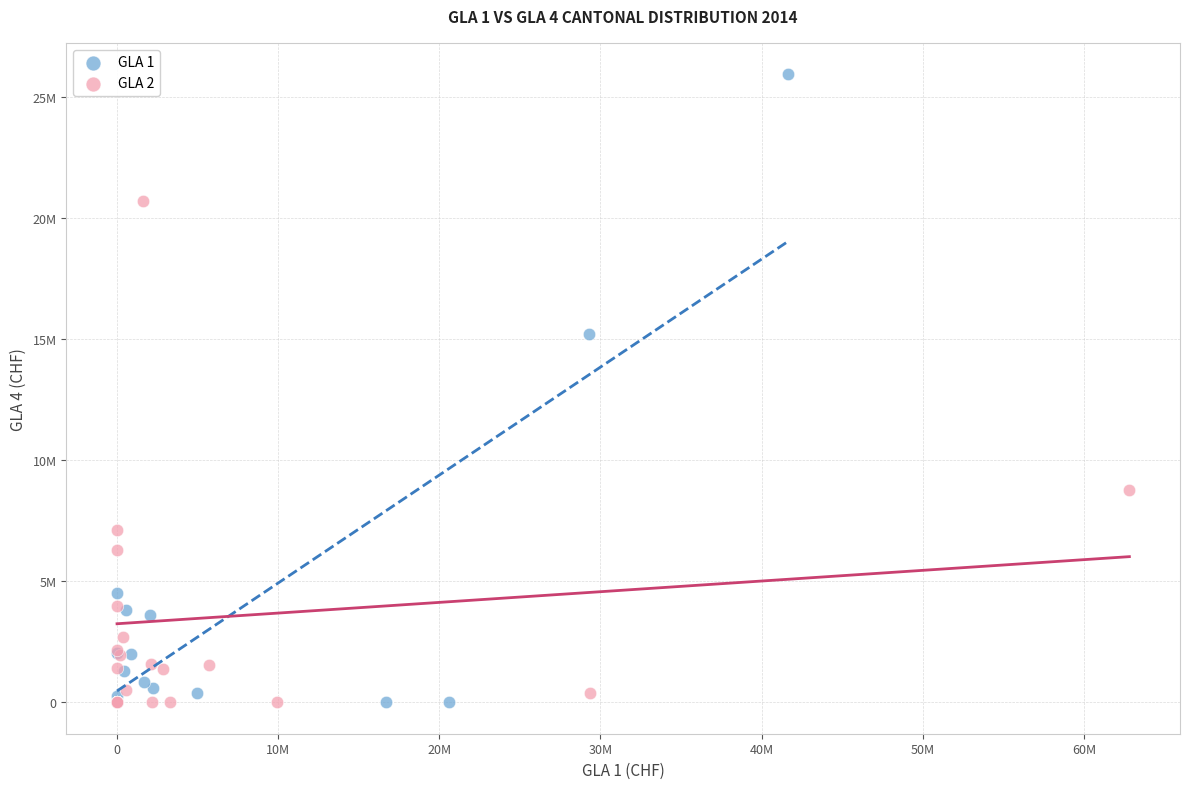

What are all the series names shown in the legend?

GLA 1, GLA 2